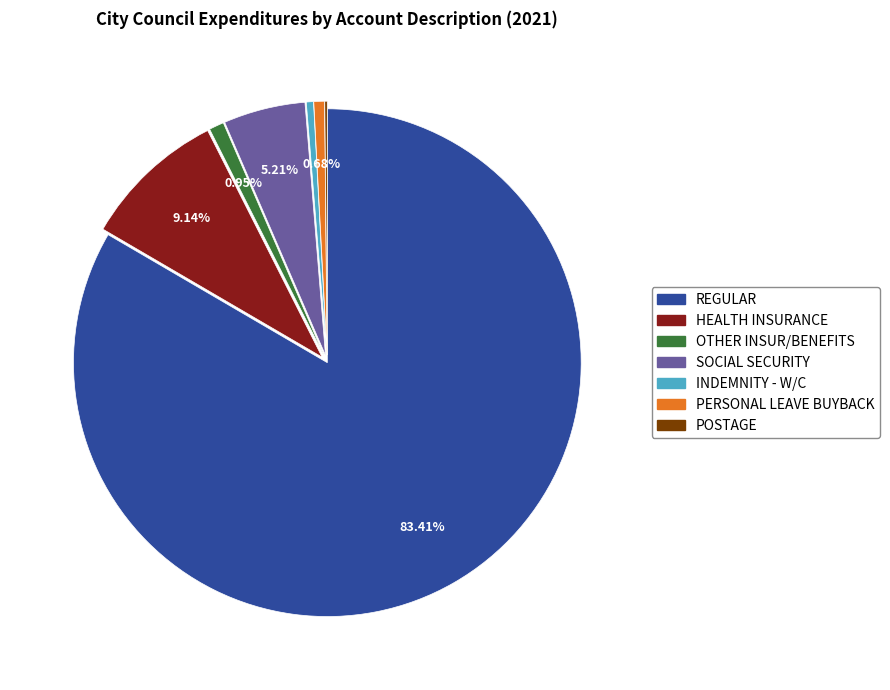

Is it true that REGULAR is 71% of the pie?

False